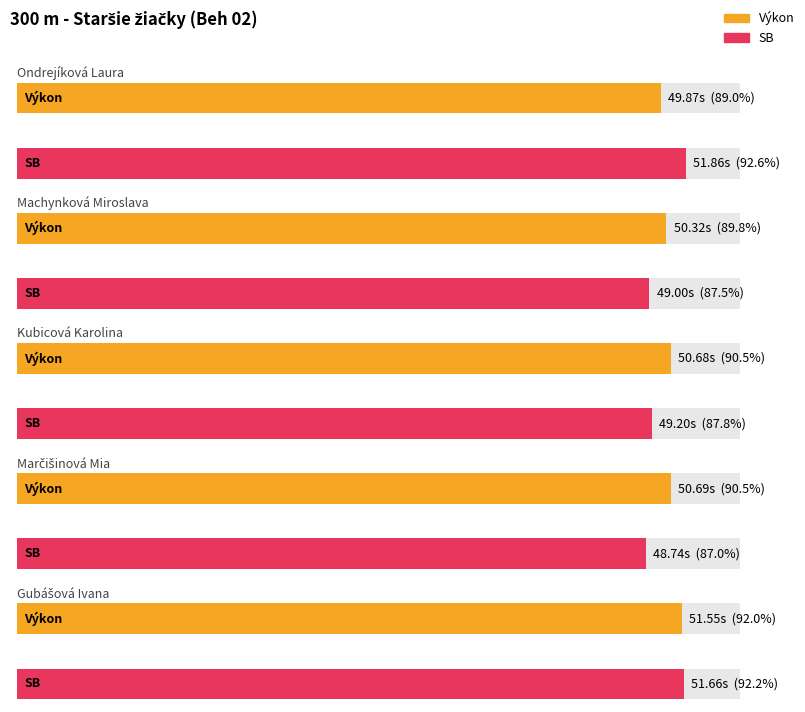

Read the SB value at Ondrejíková Laura.

51.9